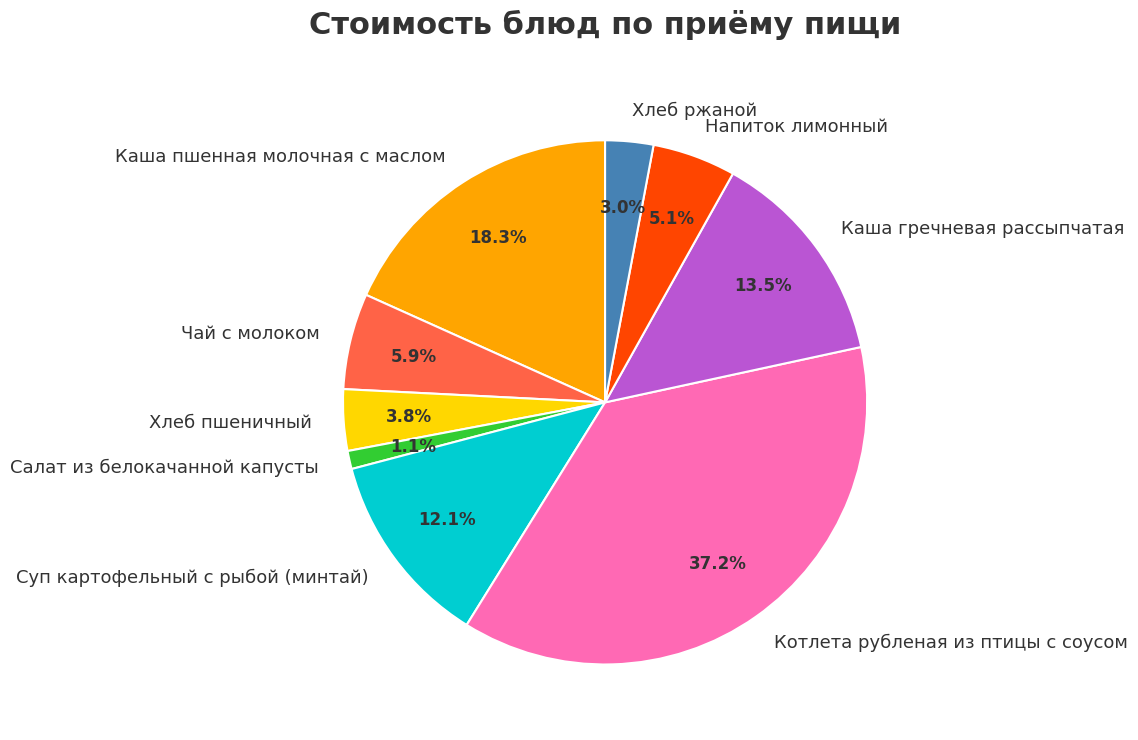

How much of the chart is everything except Салат из белокачанной капусты?

98.9%